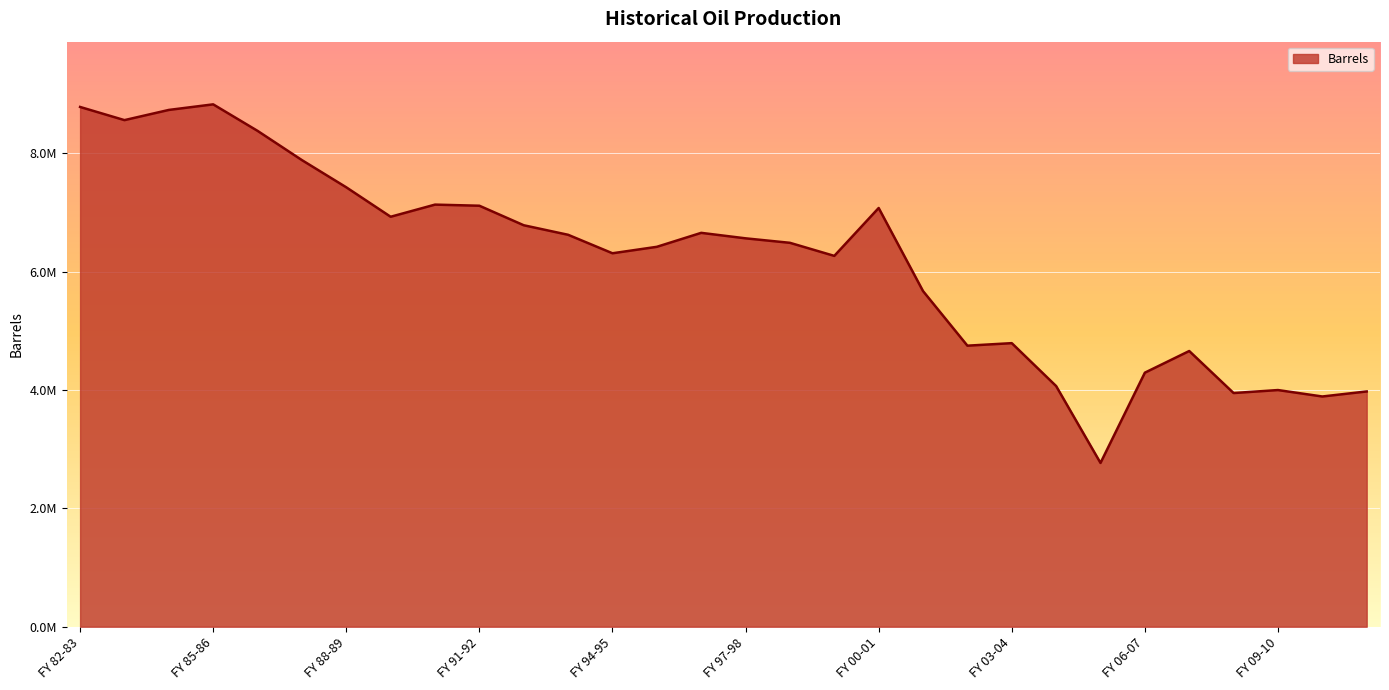

What is the label of the 13th point from the left?

FY 94-95